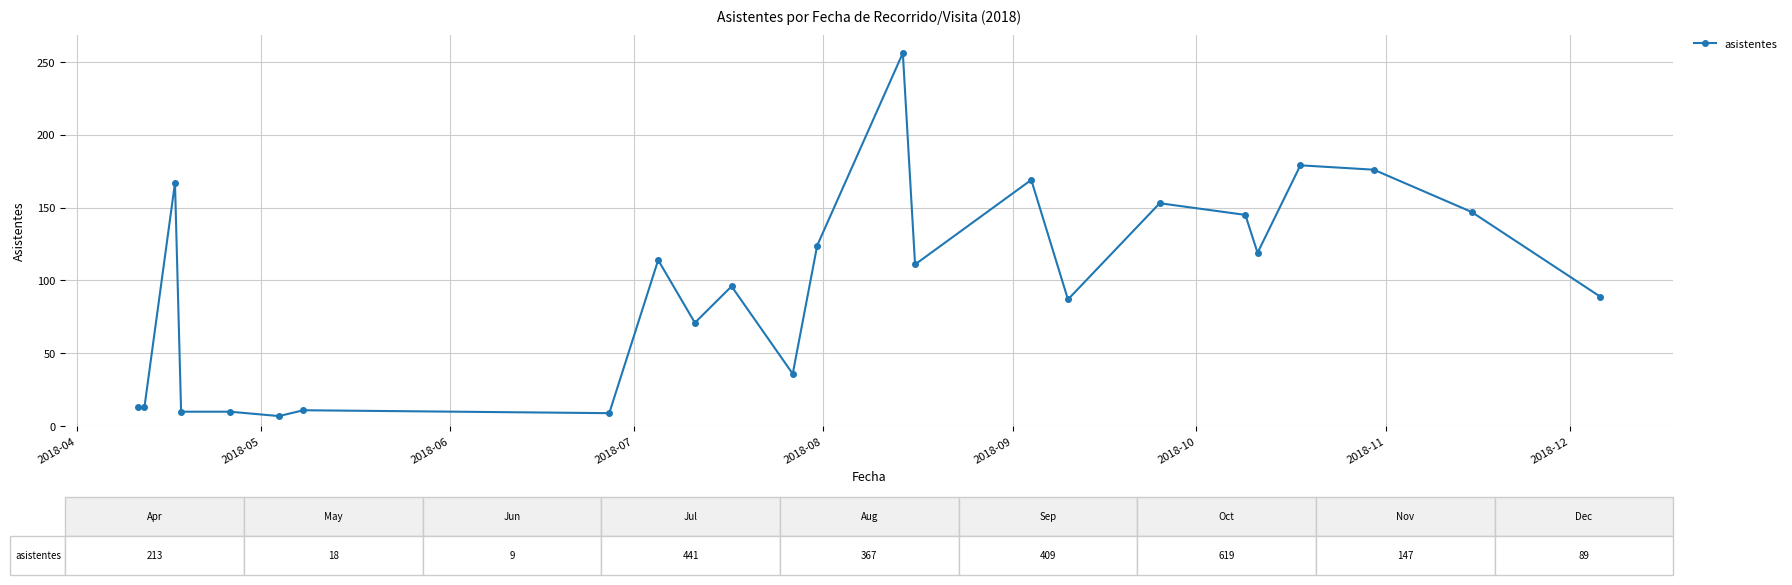

Count the number of data series in this chart.

1